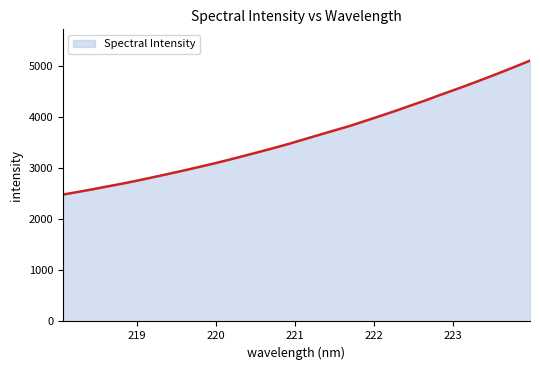

What is the greatest value displayed?

5105.2